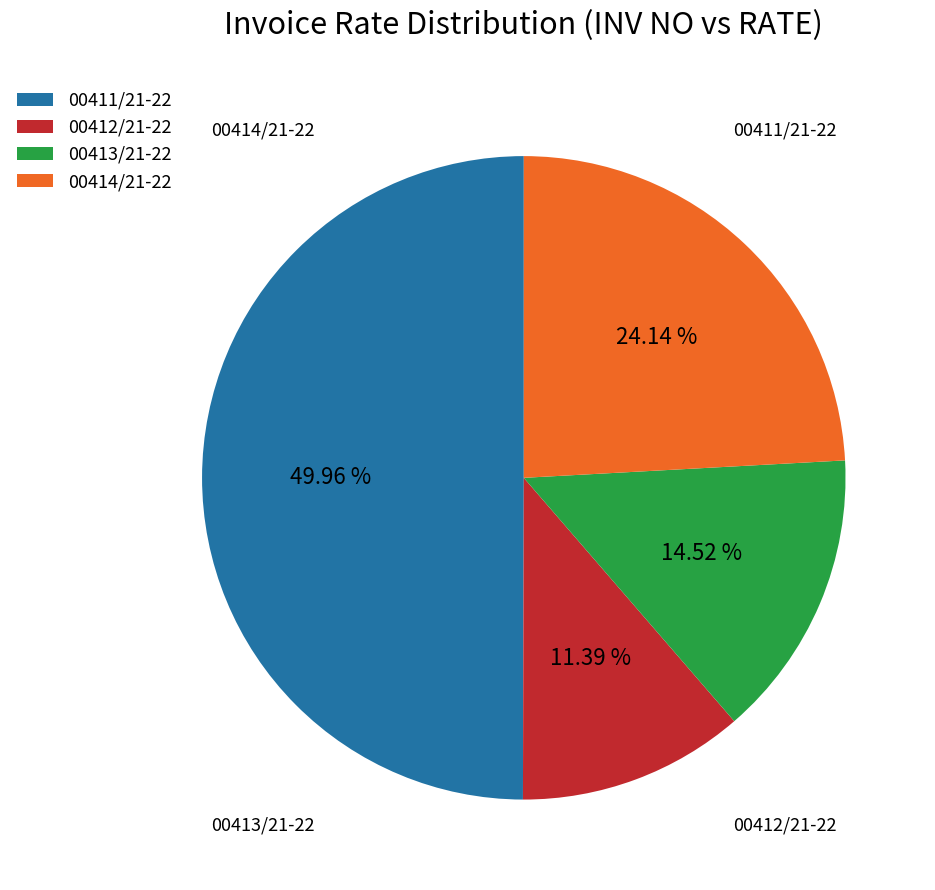

To the nearest percent, what is the average slice percentage?

25%